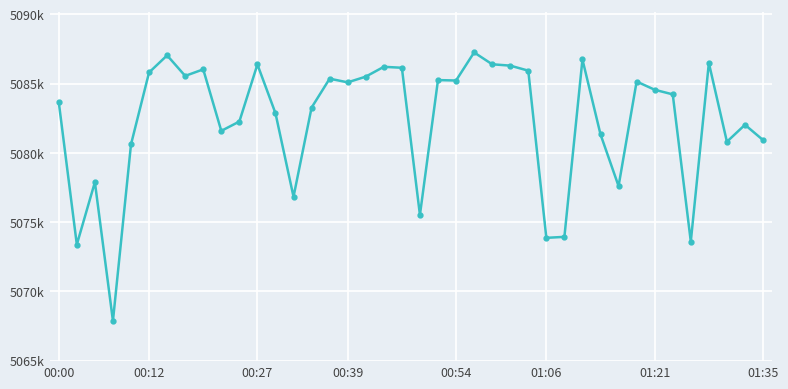

Is this an area chart (filled region under the line)?

No